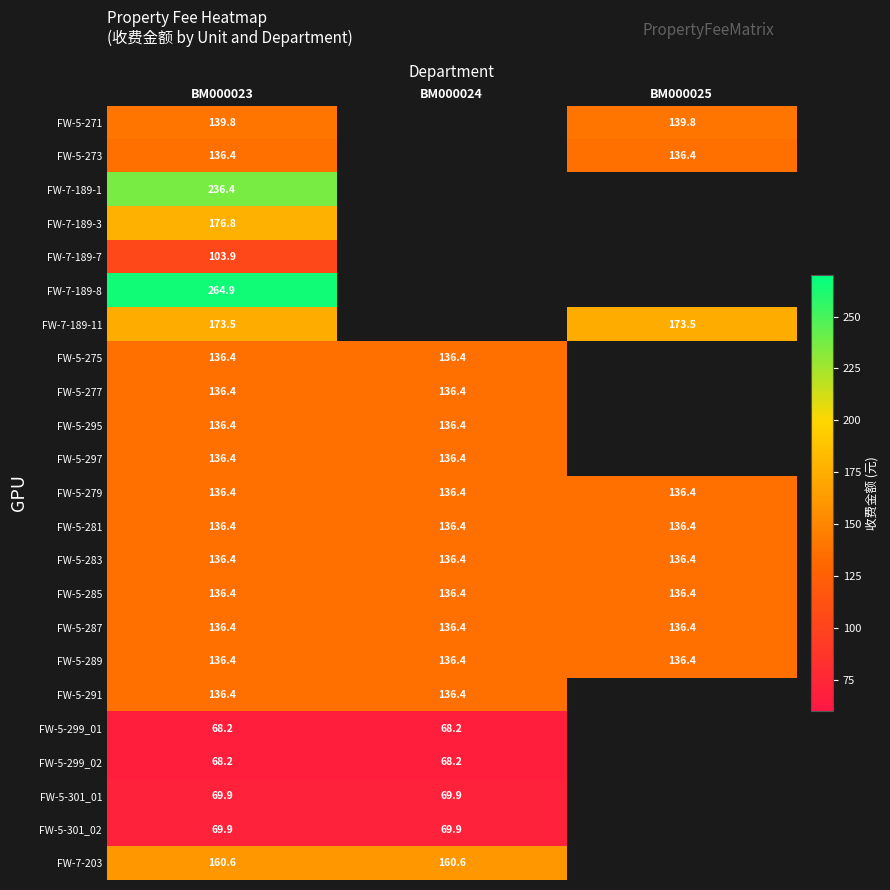

What is the spread (max minus min) of values at BM000023?

196.7